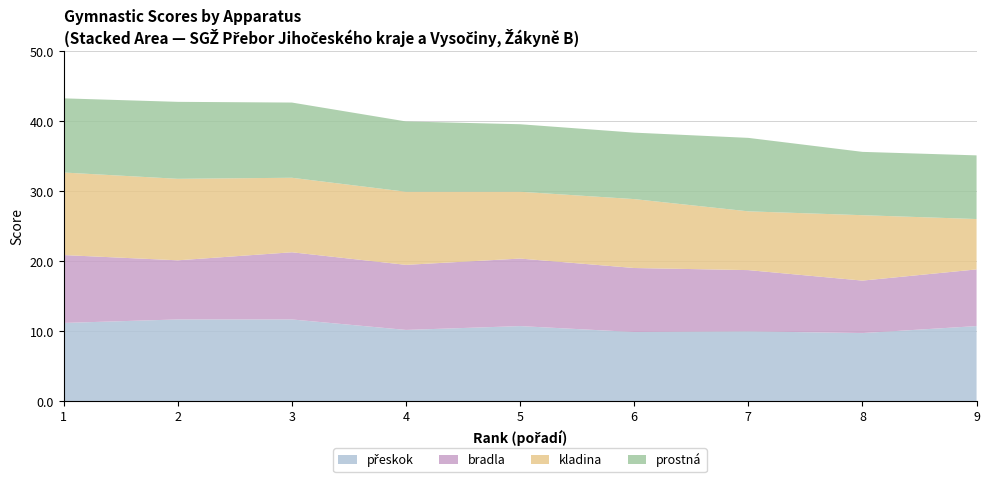

Reading left to right, list all the values displayed in this chart.

přeskok: 1=11.2	2=11.7	3=11.7	4=10.2	5=10.8	6=9.9	7=10.0	8=9.8	9=10.8
bradla: 1=9.7	2=8.4	3=9.6	4=9.3	5=9.6	6=9.2	7=8.8	8=7.5	9=8.1
kladina: 1=11.8	2=11.7	3=10.7	4=10.4	5=9.6	6=9.9	7=8.4	8=9.3	9=7.2
prostná: 1=10.6	2=11.0	3=10.8	4=10.1	5=9.7	6=9.5	7=10.5	8=9.1	9=9.1